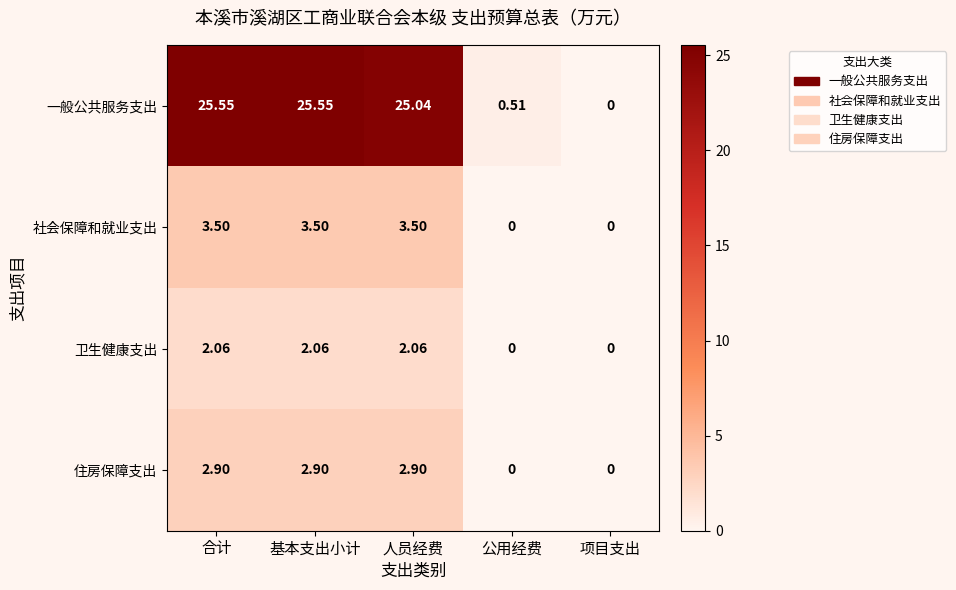

Which series has the largest total across all categories?

一般公共服务支出